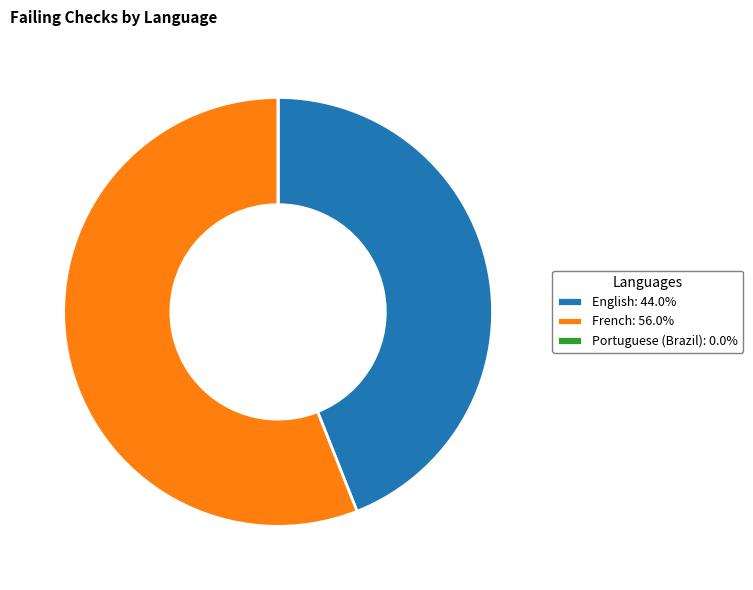

Is there any slice that represents more than half of the pie?

Yes